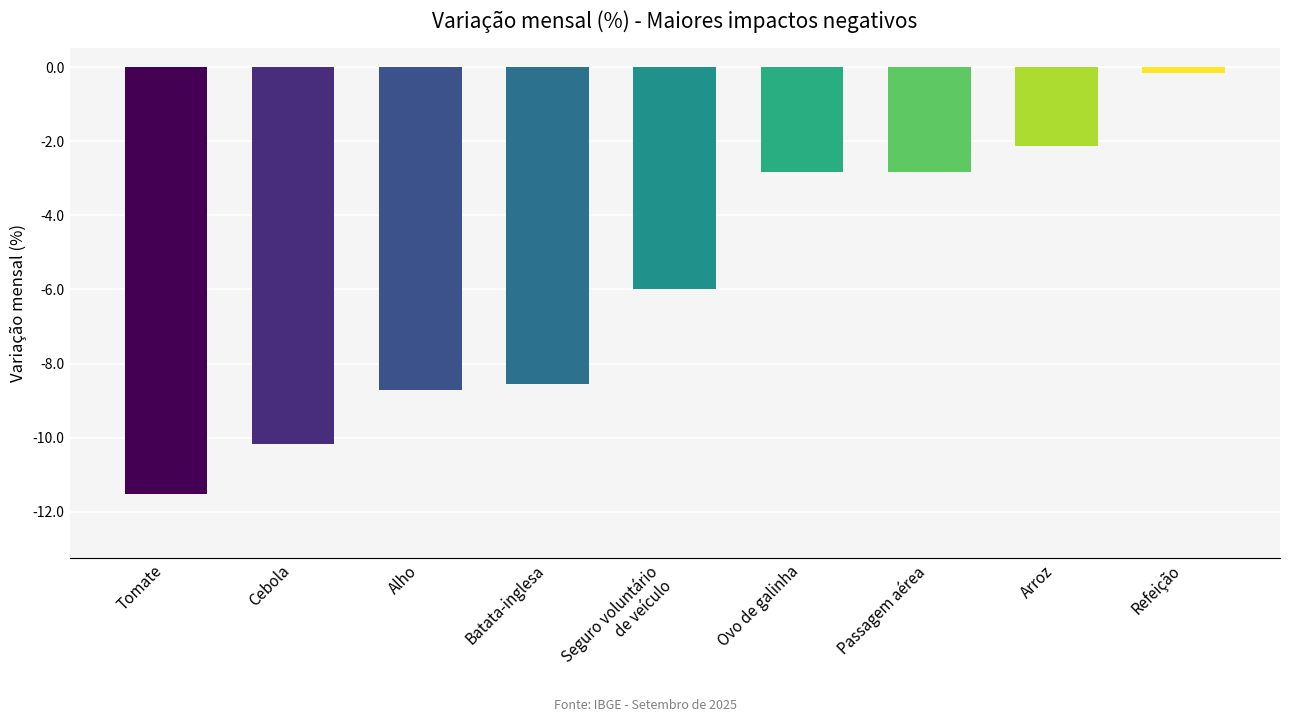

Where does the data first go above -5?

Ovo de galinha